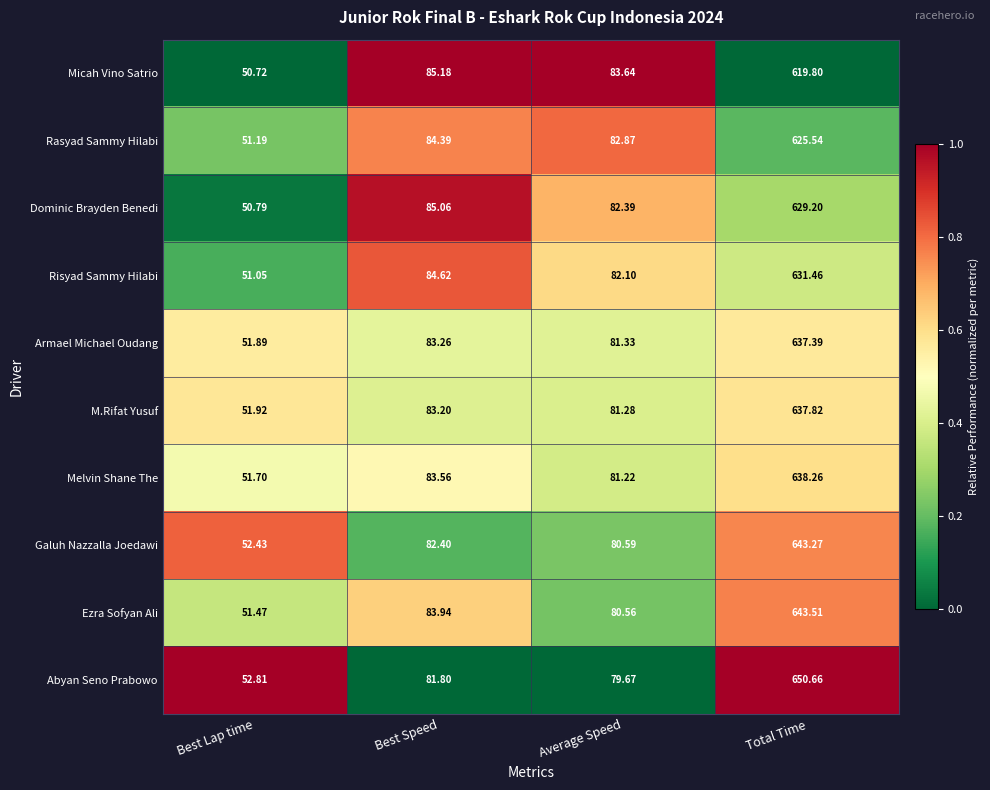

Between Best Lap time and Average Speed, which series saw the biggest shift?

Micah Vino Satrio